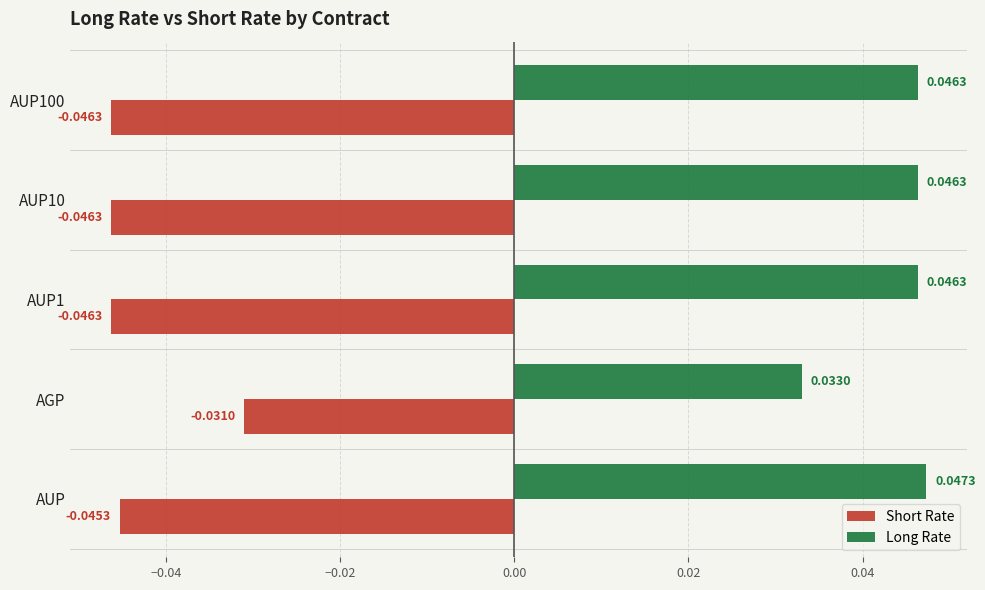

At how many categories does at least one series exceed 0?

5